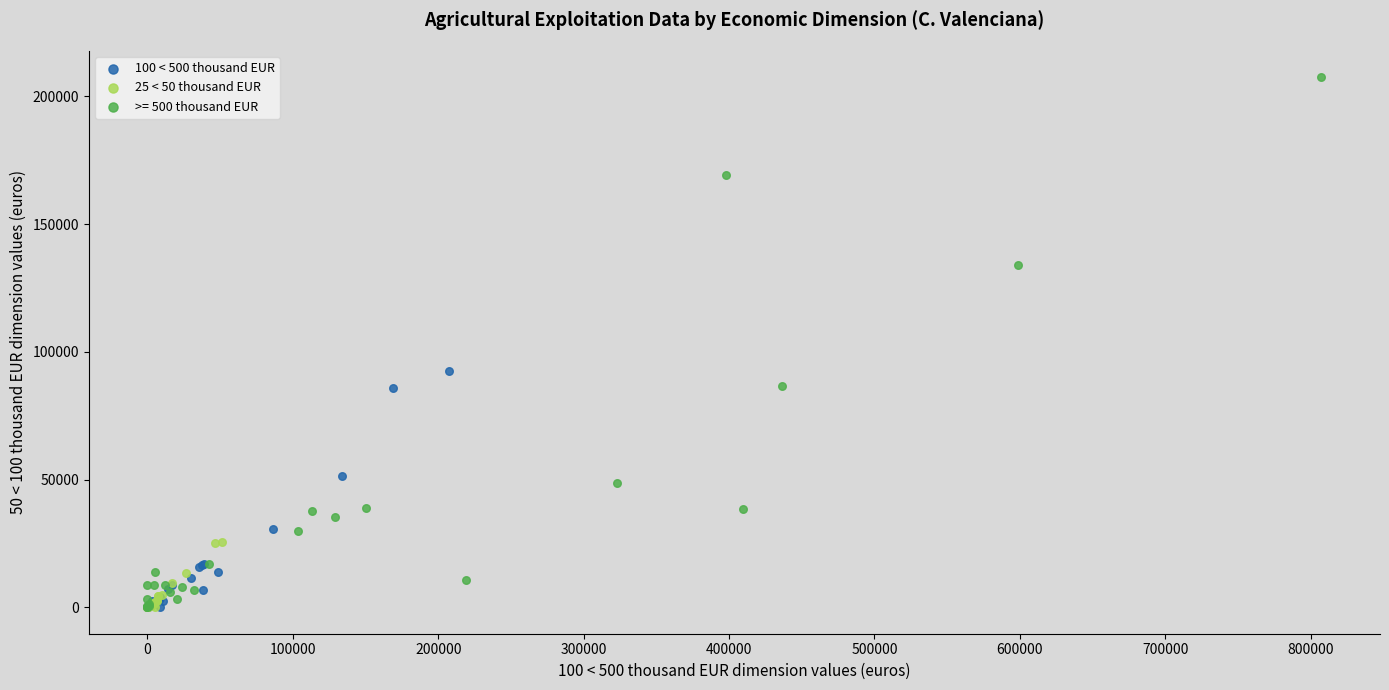

Which series has the largest Y range (max minus min)?

>= 500 thousand EUR